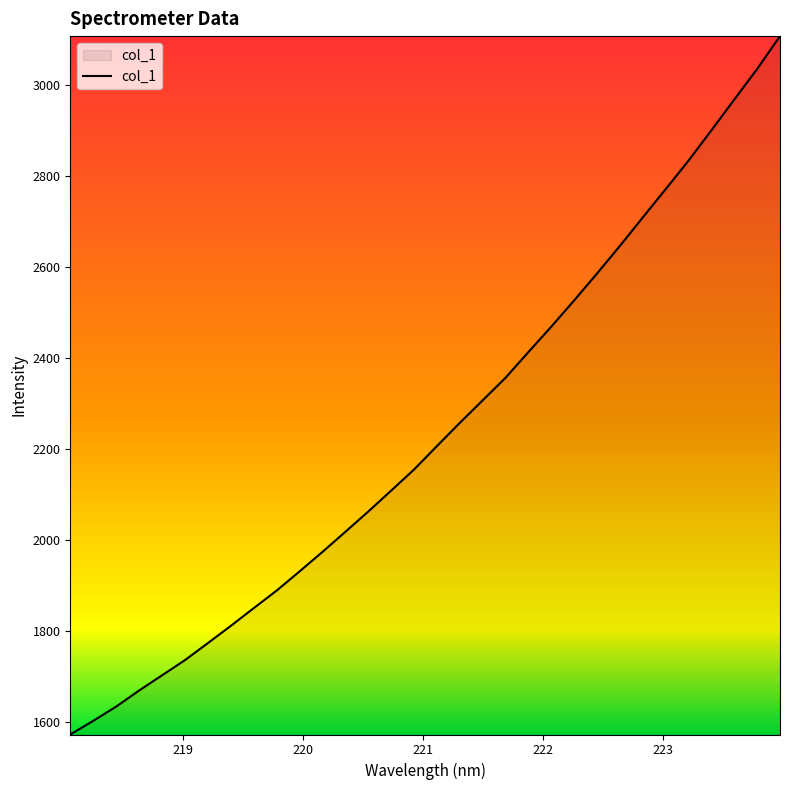

What is the difference between the maximum and minimum values?

1533.5